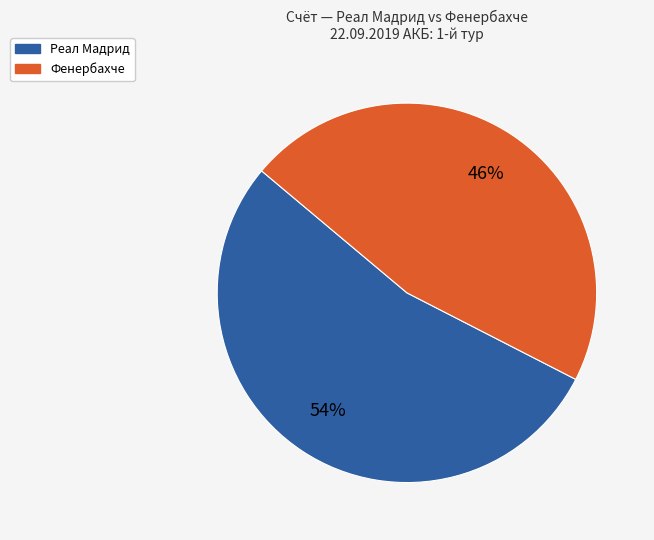

Rank the categories by value from lowest to highest.

Фенербахче, Реал Мадрид